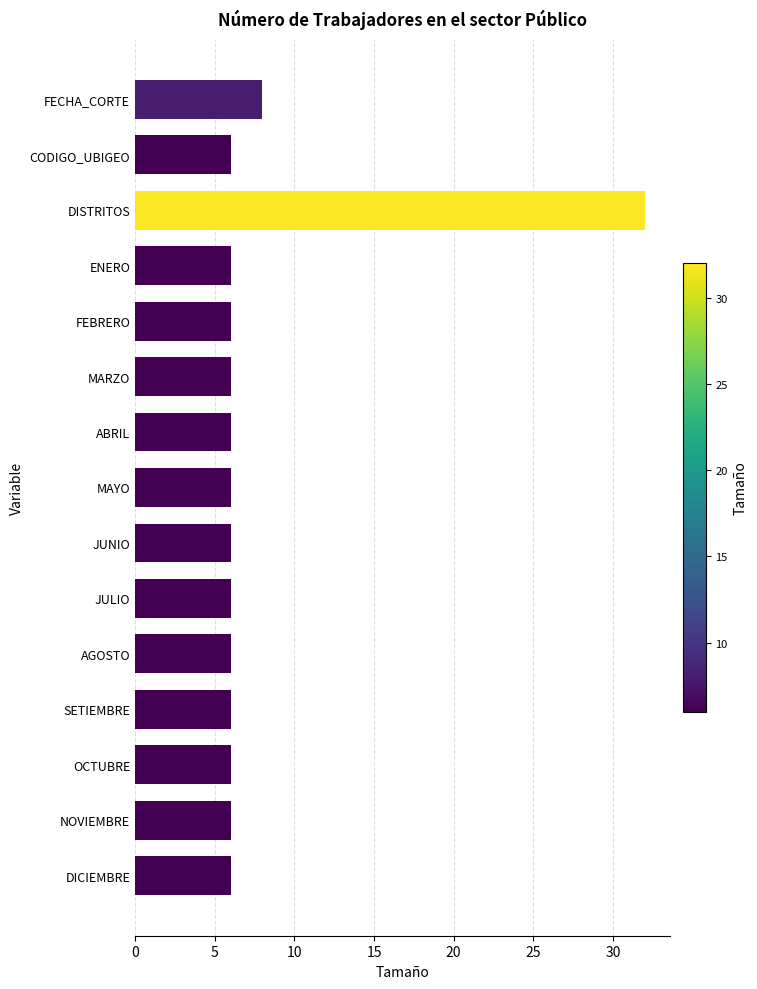

Reading top to bottom, extract all data points from this chart.

8	6	32	6	6	6	6	6	6	6	6	6	6	6	6